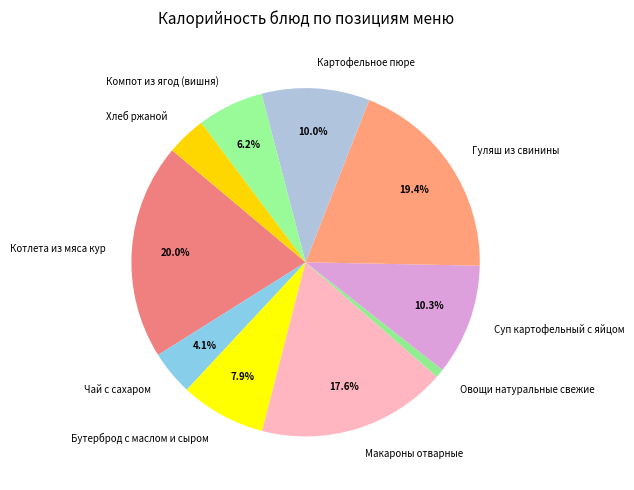

True or false: Котлета из мяса кур accounts for 20% of the total.

True